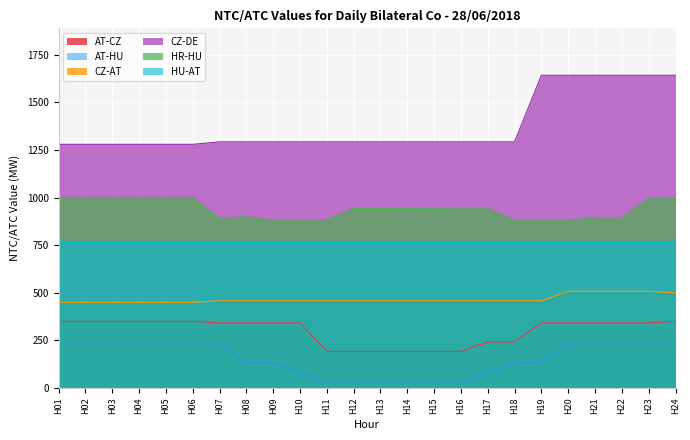

Which has a higher value, H15 or H24?

H24